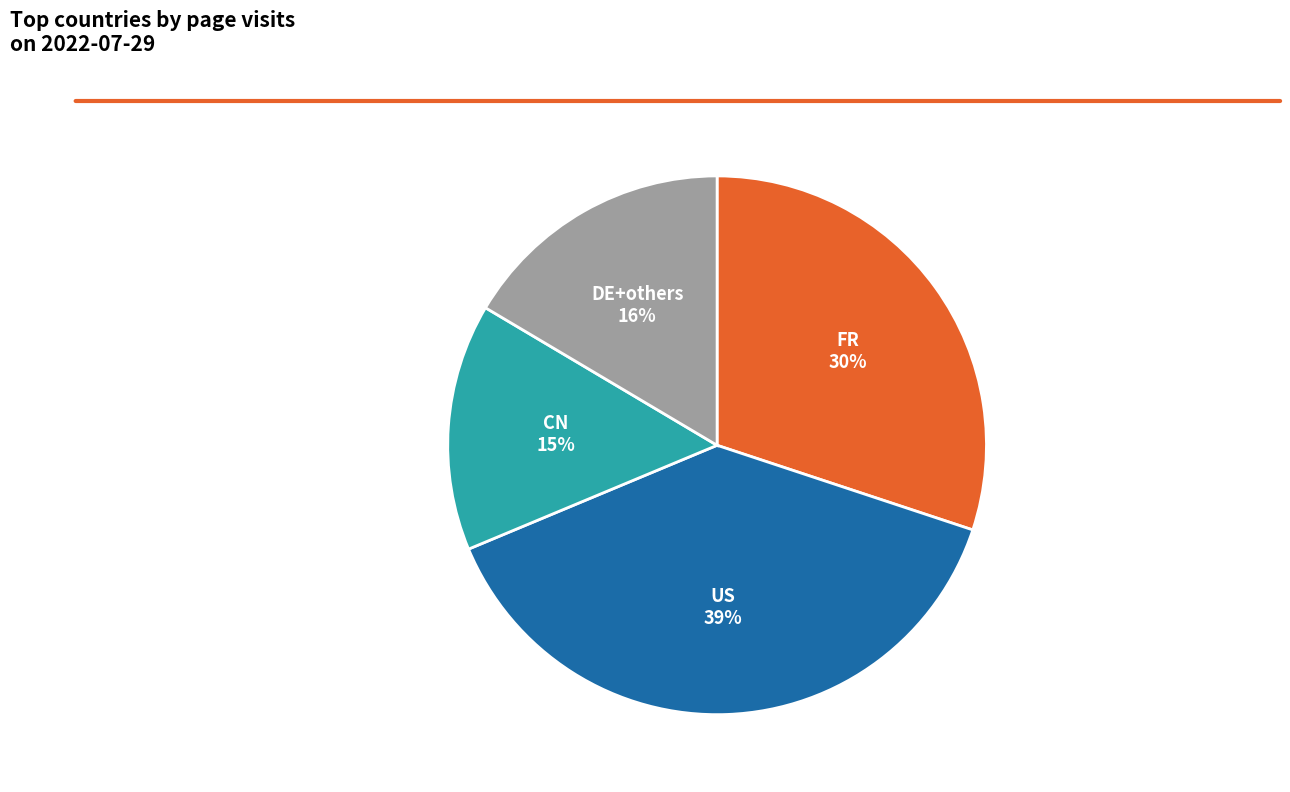

Is there any slice that represents more than half of the pie?

No